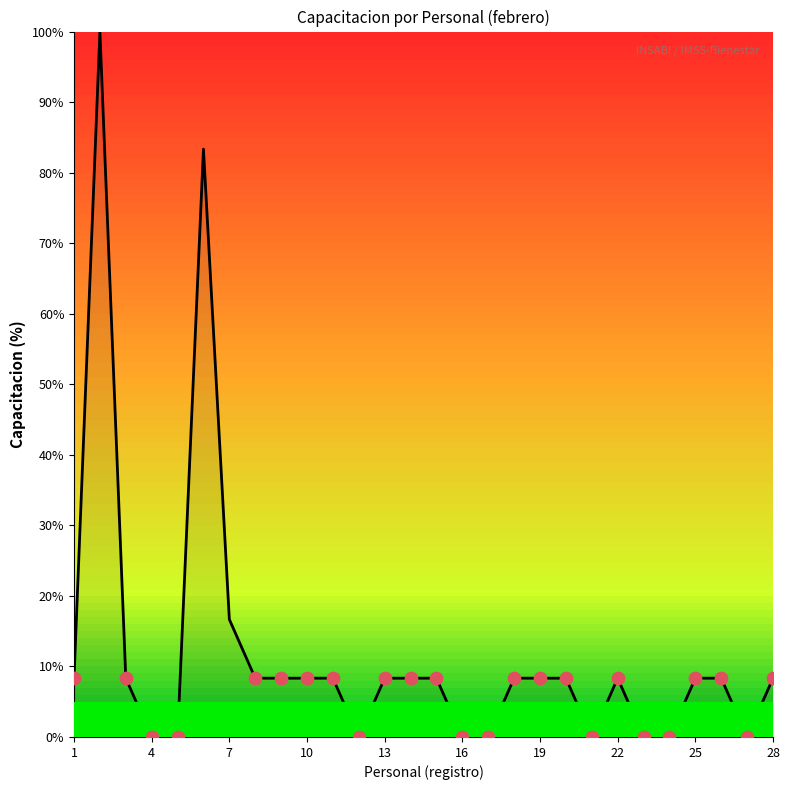

What is the maximum value shown in the chart?

100.0